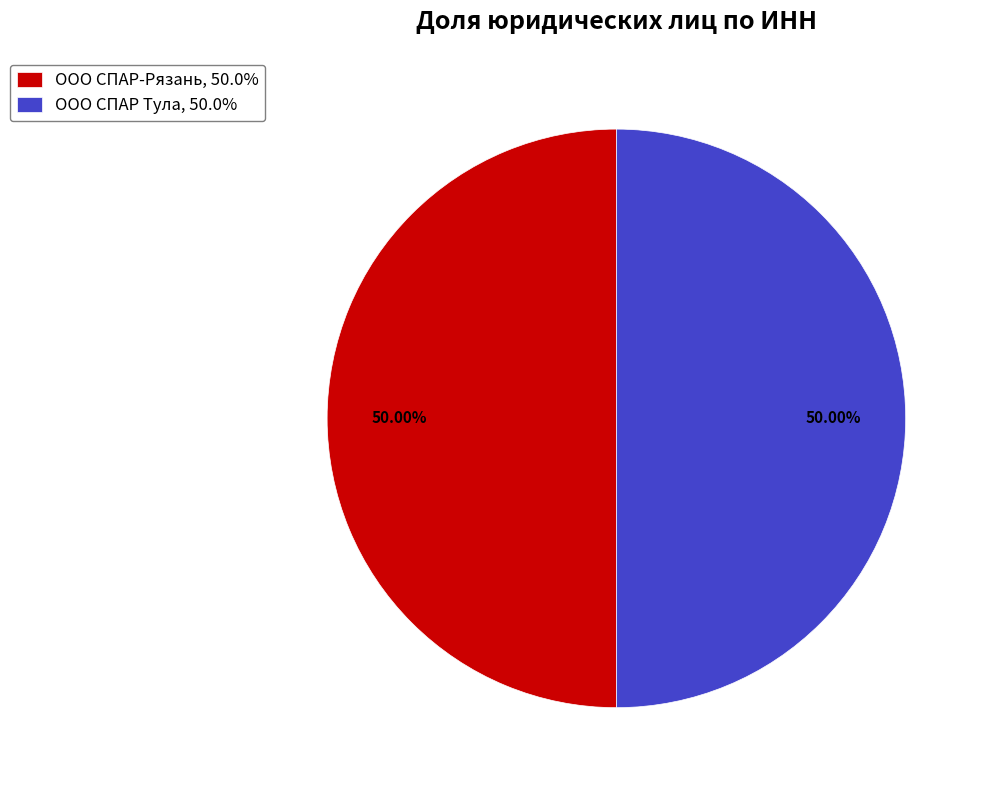

Approximately how many times larger is the value at ООО СПАР-Рязань, 50.0% compared to ООО СПАР Тула, 50.0%?

1.0